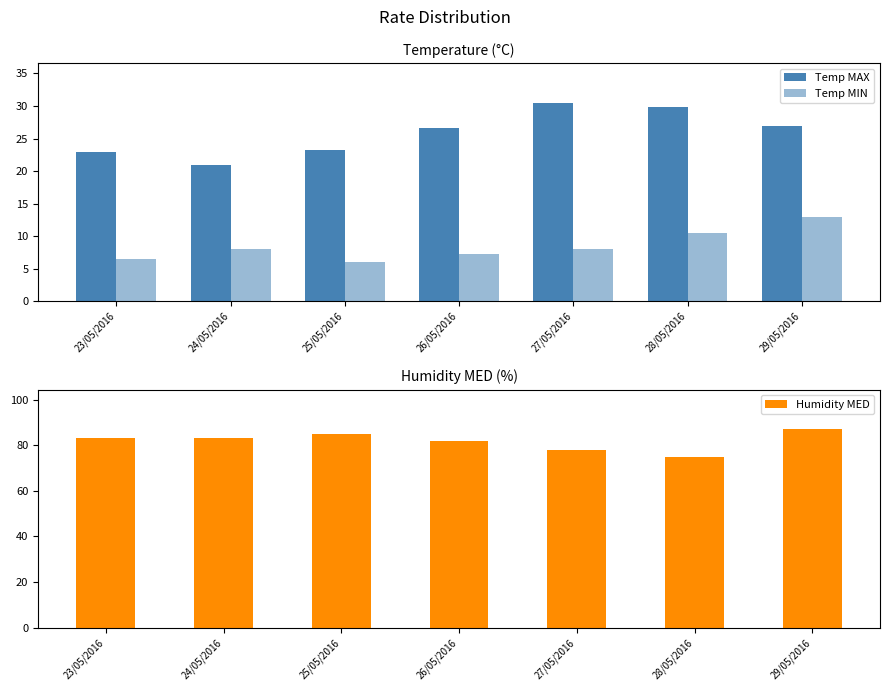

What is the sum of the Humidity MED values at 23/05/2016 and 26/05/2016?

165